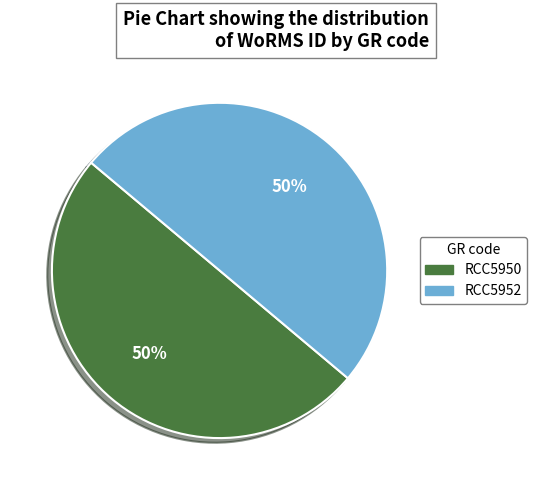

Approximately how many times larger is the value at RCC5950 compared to RCC5952?

1.0